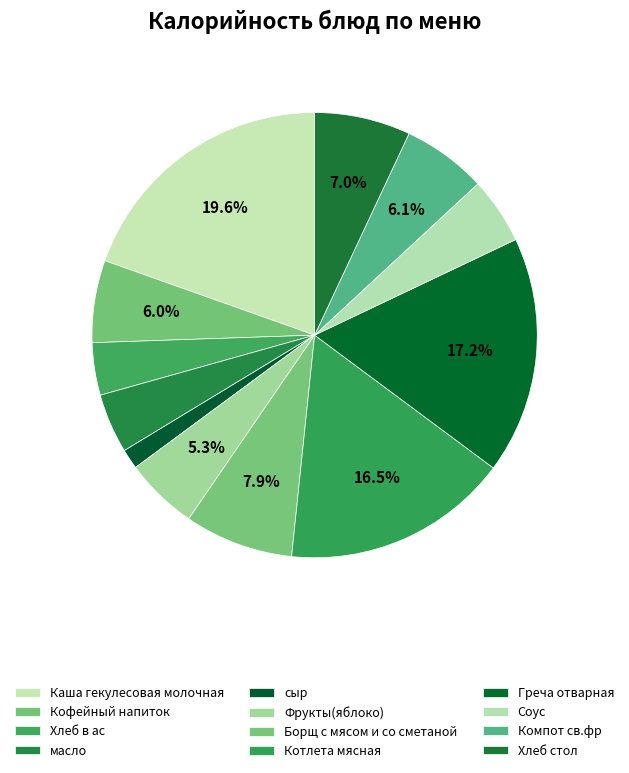

How many segments does this pie chart have?

12